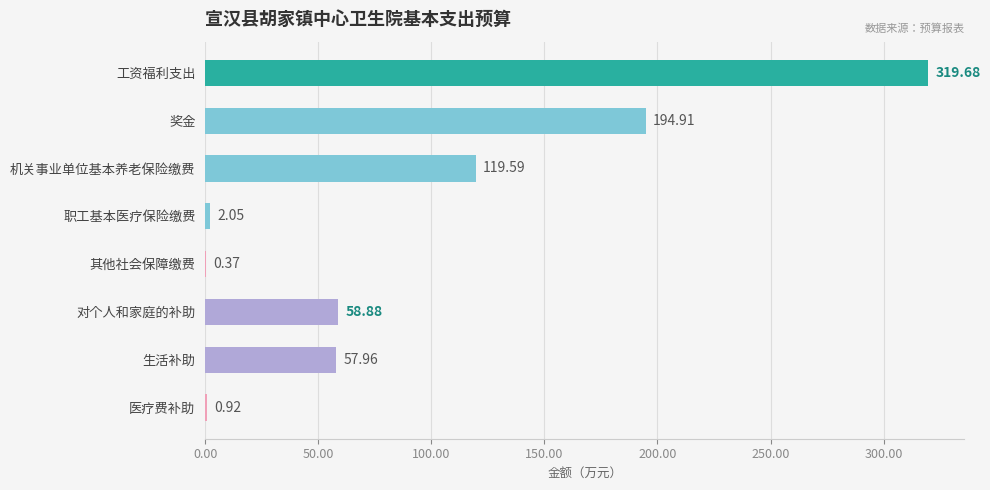

At which category does the chart reach its peak across all series?

工资福利支出